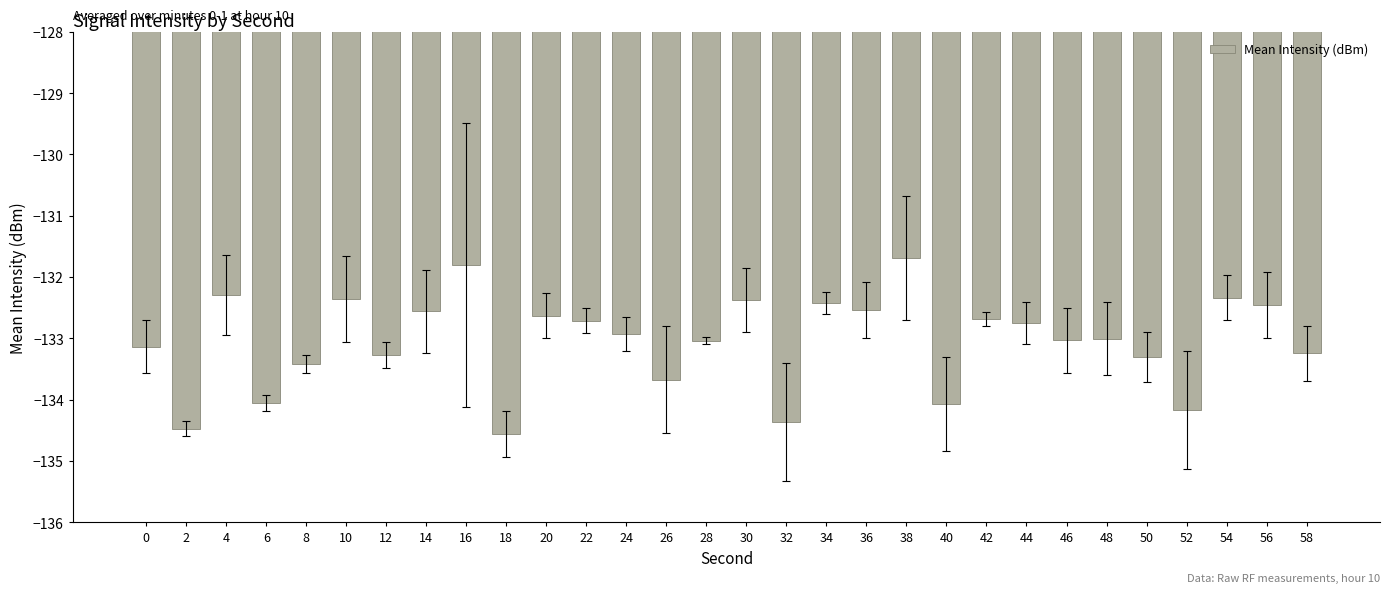

What is the greatest value displayed?

-131.7